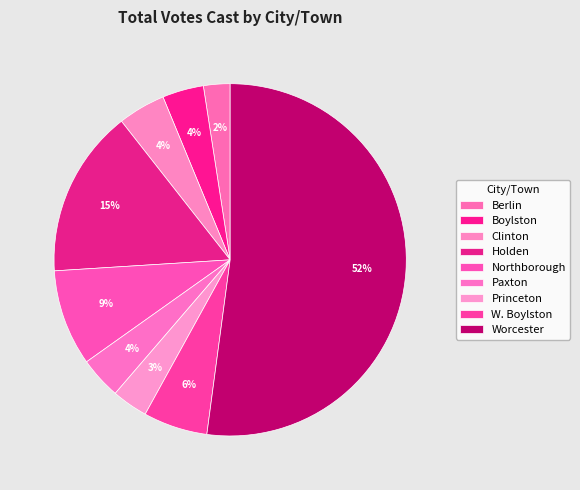

Approximately how many times larger is the value at Northborough compared to W. Boylston?

1.5